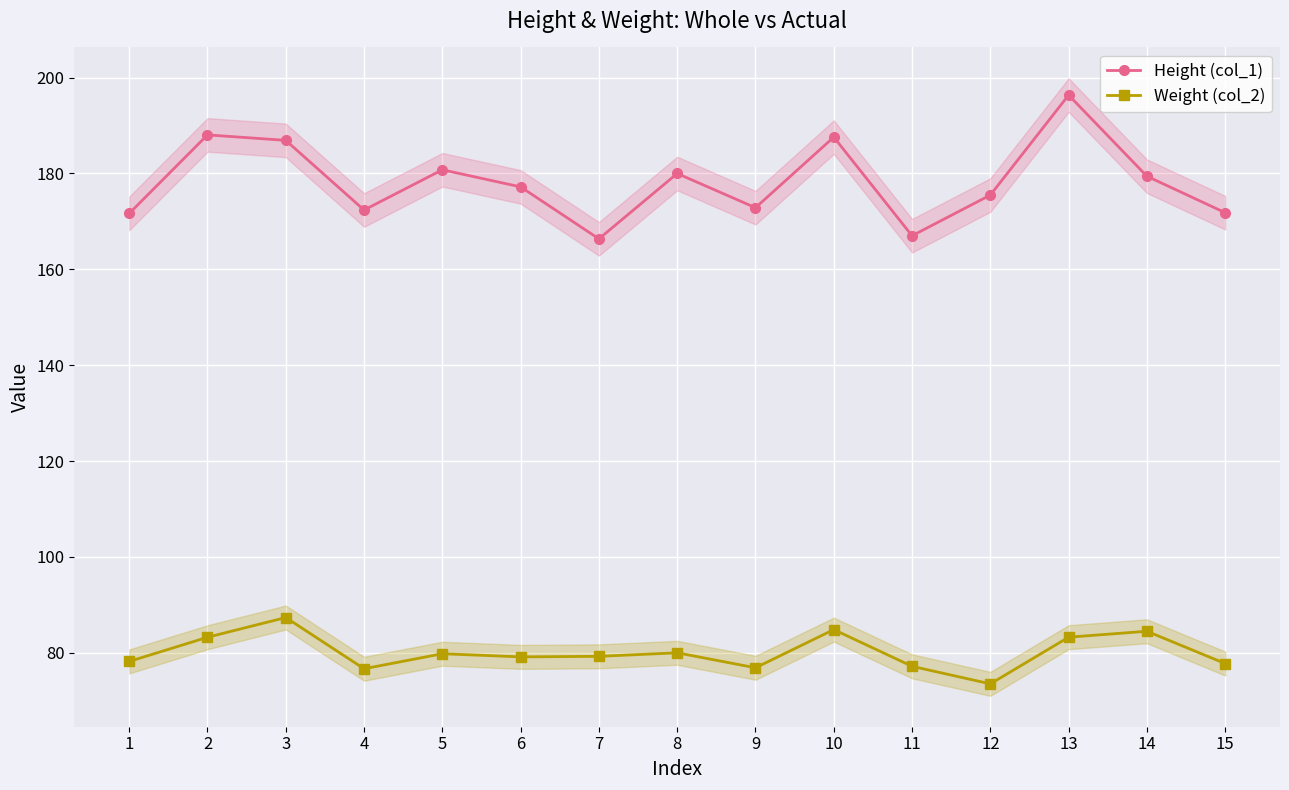

At how many categories does at least one series exceed 74?

15